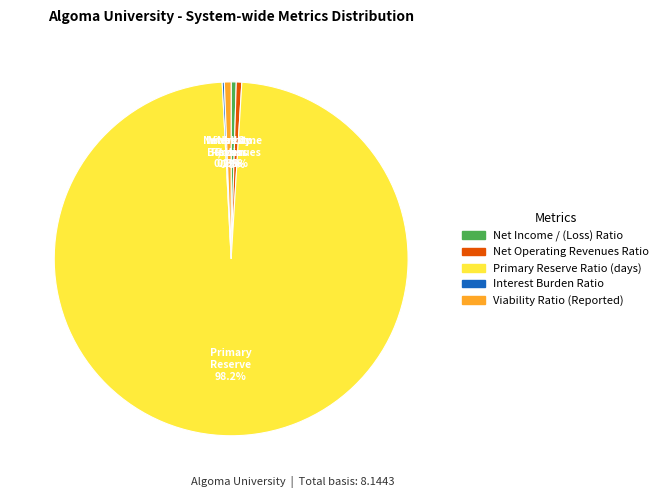

Which slice is the largest?

Primary Reserve Ratio (days)